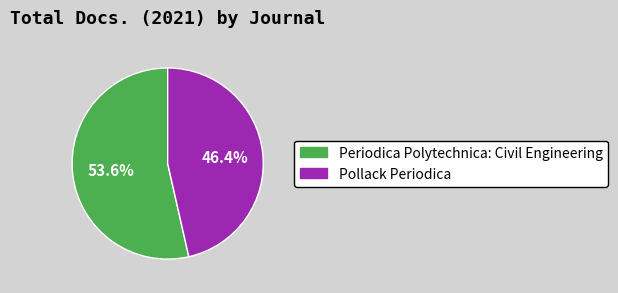

What is the ratio of the value at Periodica Polytechnica: Civil Engineering to the value at Pollack Periodica?

1.2